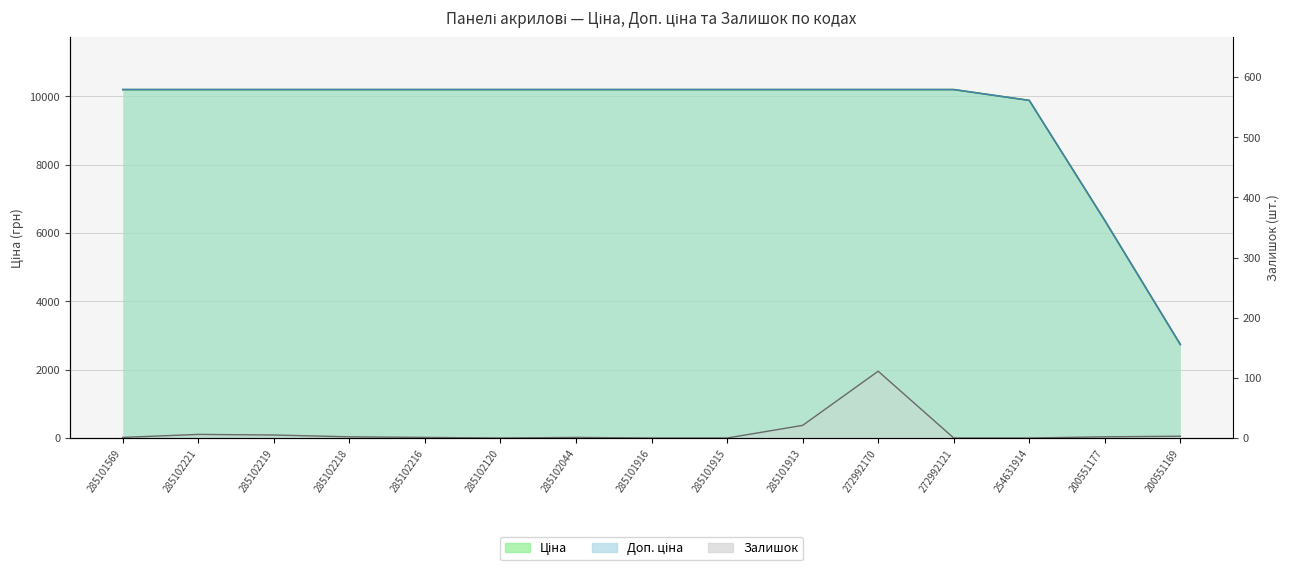

Which category has the highest value in the Ціна series?

285101569